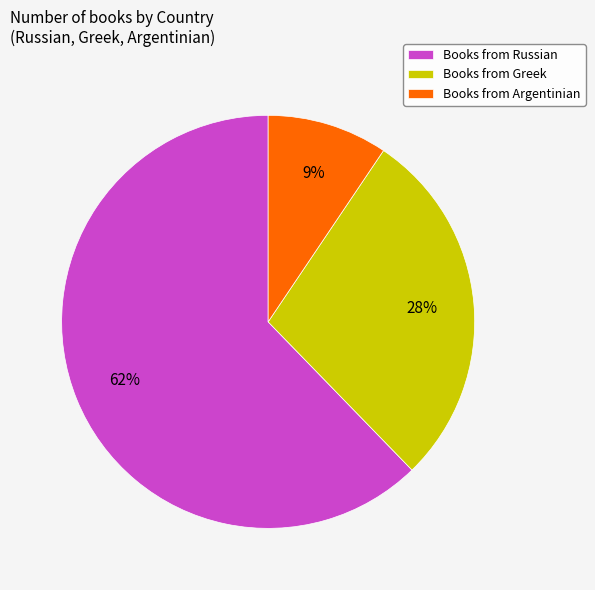

Is the sum of Books from Russian and Books from Argentinian greater than half?

Yes